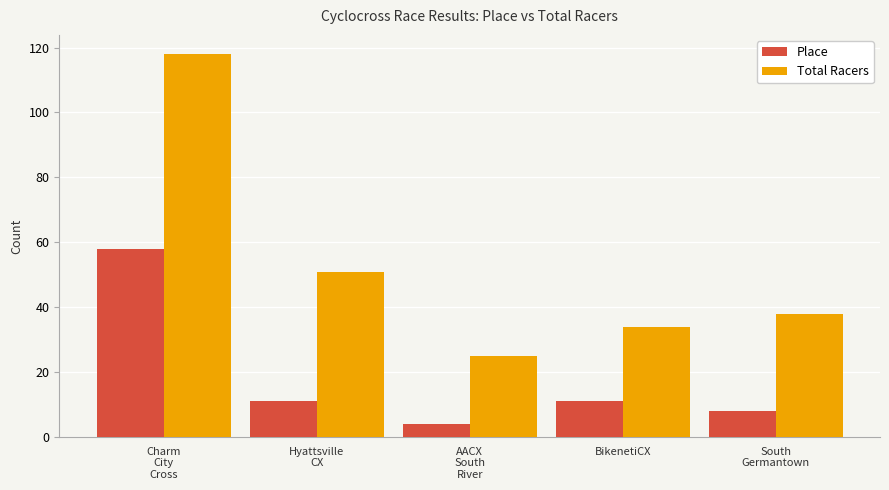

List the series in order of their peak value, lowest first.

Place, Total Racers